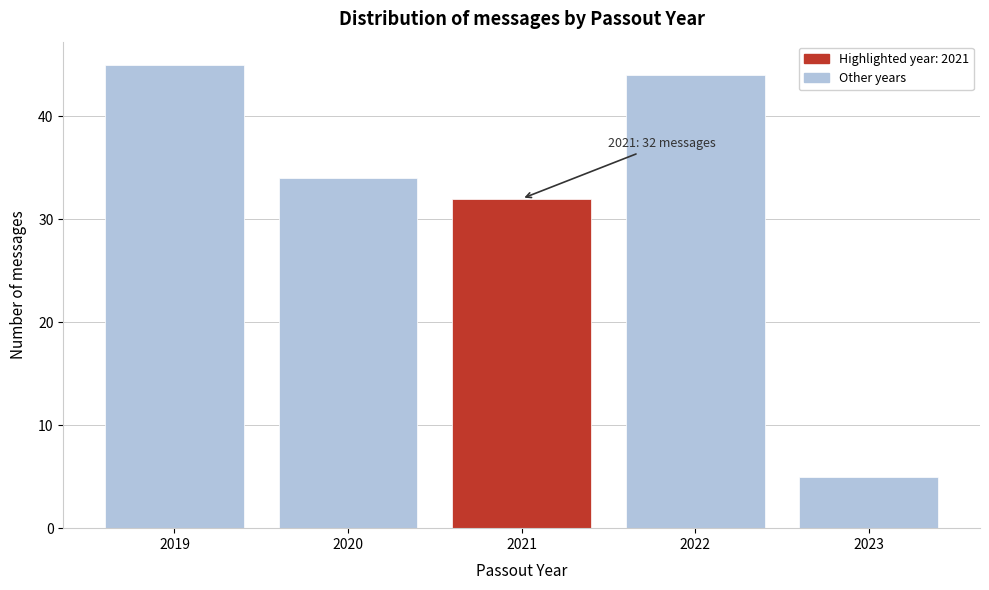

Reading left to right, extract all data points from this chart.

2019=45	2020=34	2021=32	2022=44	2023=5